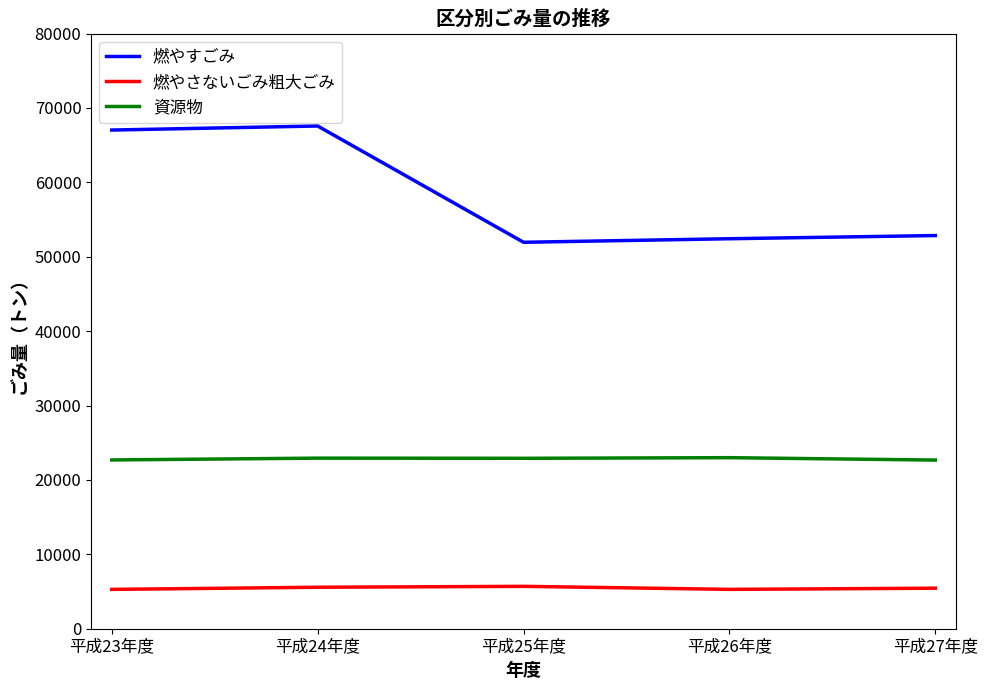

What is the difference between the second highest and minimum values in the 資源物 series?

260